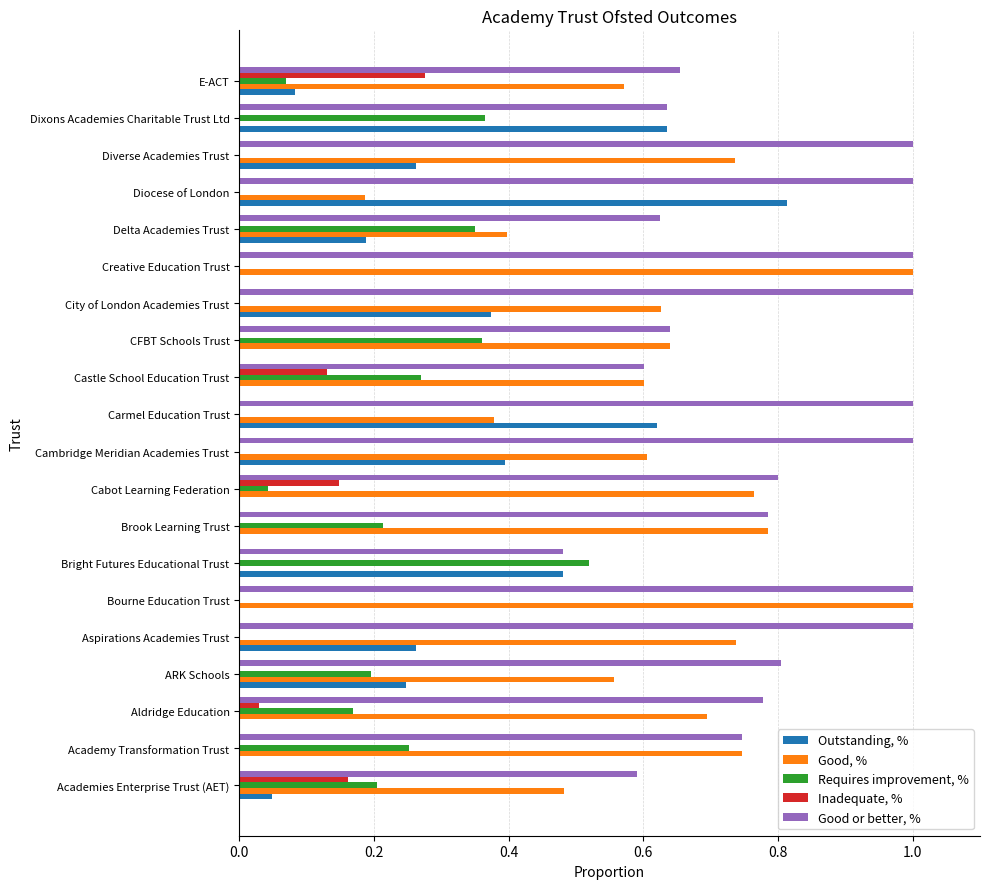

Which series has the largest total across all categories?

Good or better, %